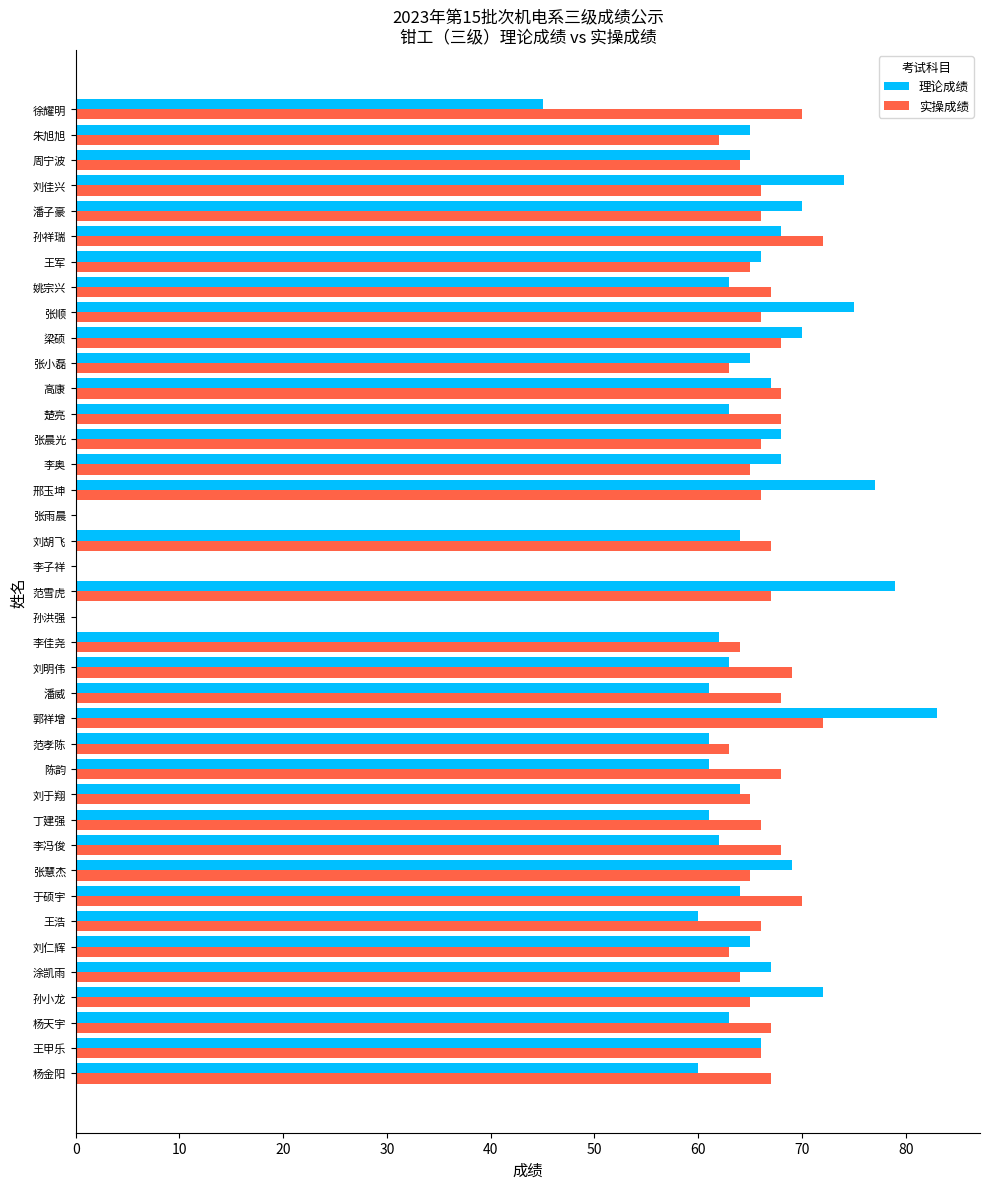

What is the sum of all 实操成绩 values?

2392